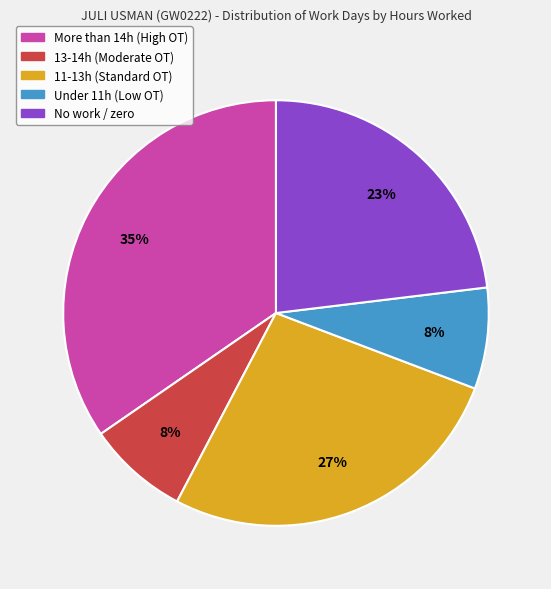

Does any single category account for the majority?

No